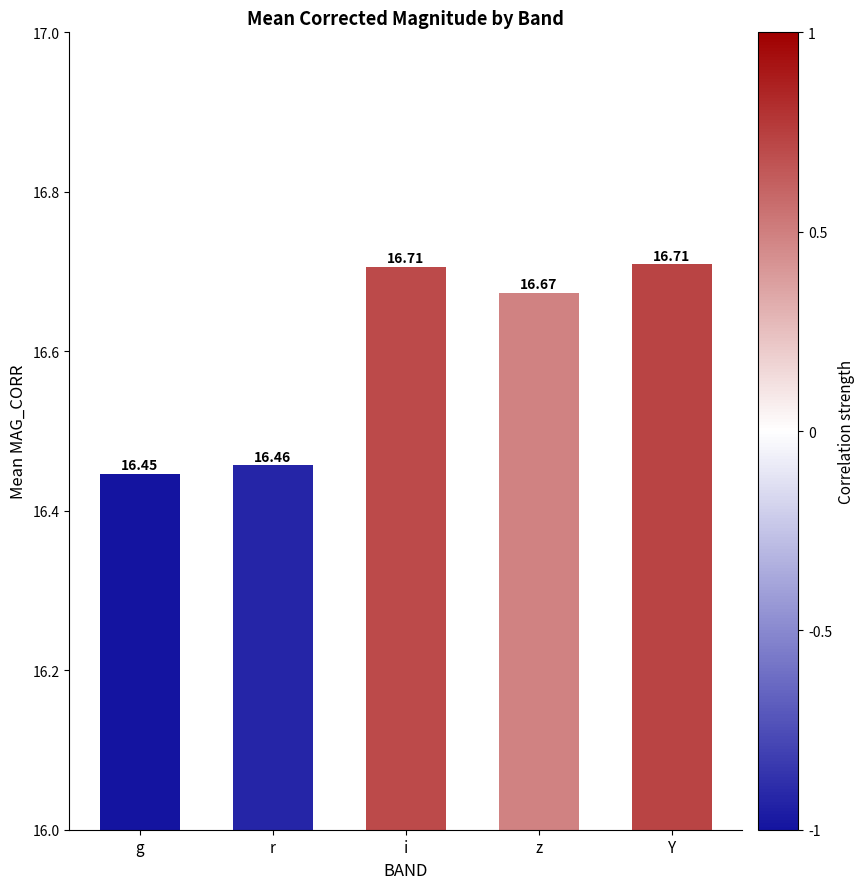

What is the label of the 4th bar from the right?

r